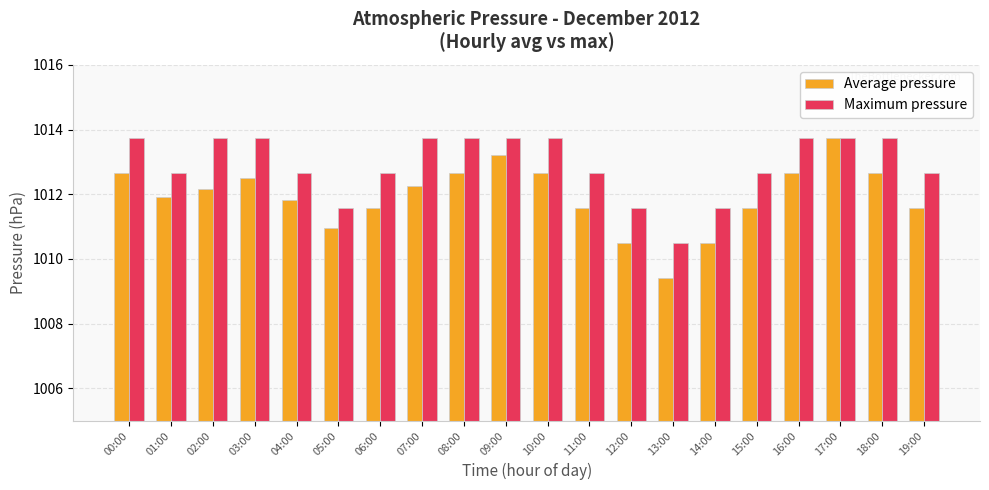

What position from the left is 16:00?

17